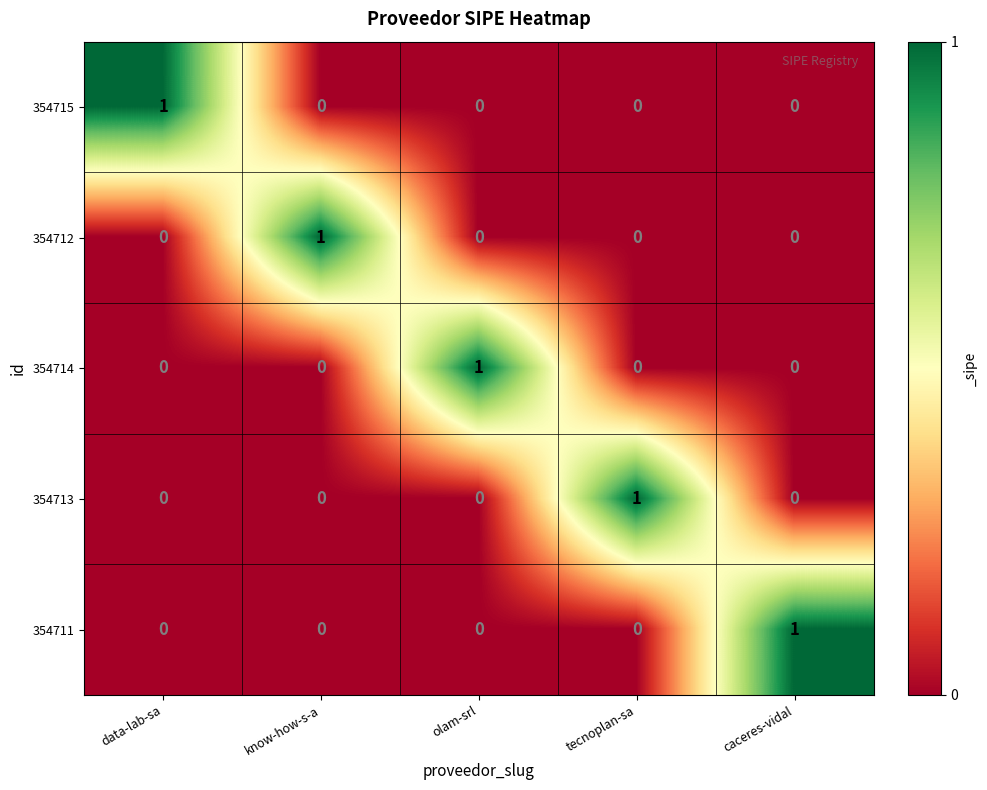

Reading left to right, what are all the values shown in this chart?

354715: 1	0	0	0	0
354712: 0	1	0	0	0
354714: 0	0	1	0	0
354713: 0	0	0	1	0
354711: 0	0	0	0	1